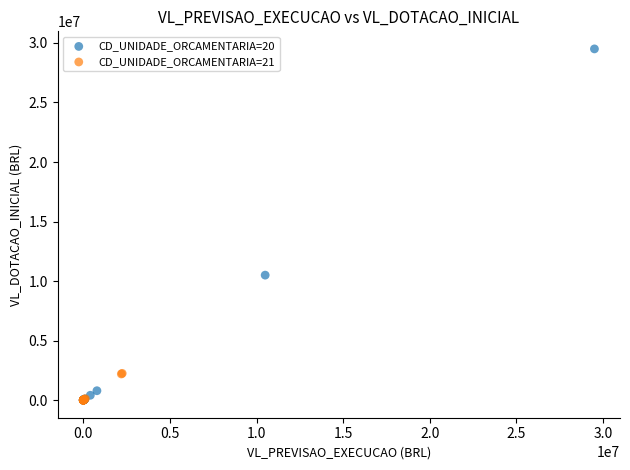

Which series reaches the maximum Y coordinate?

CD_UNIDADE_ORCAMENTARIA=20